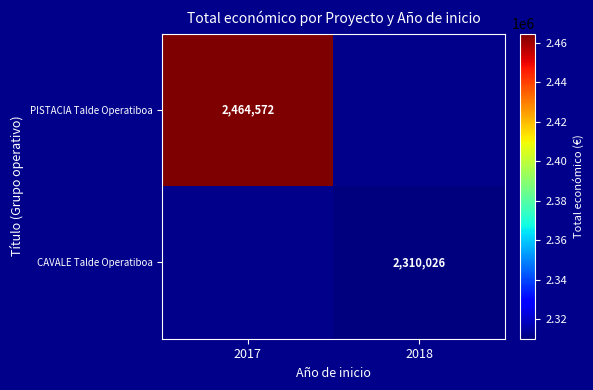

Is it true that PISTACIA Talde Operatiboa equals 1401748 at 2017?

False